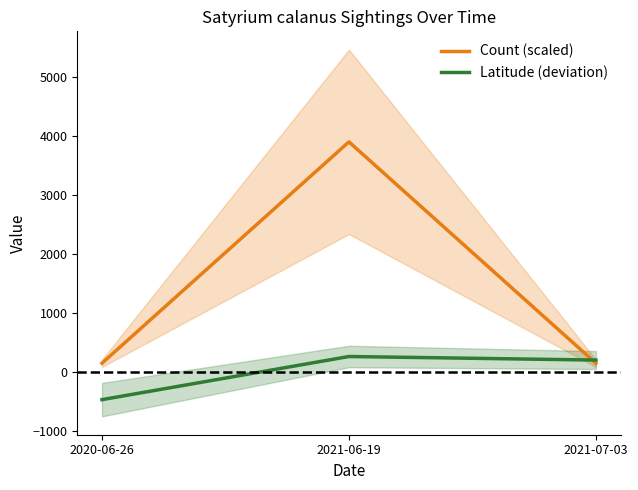

What is the label of the 3rd point from the right?

2020-06-26